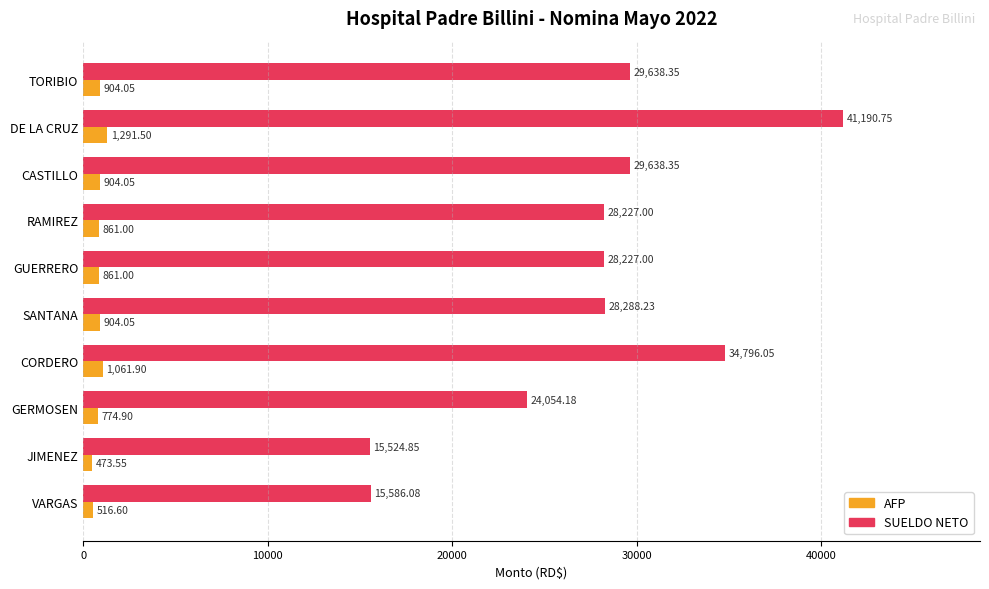

What is the average value of the SUELDO NETO series?

27517.1